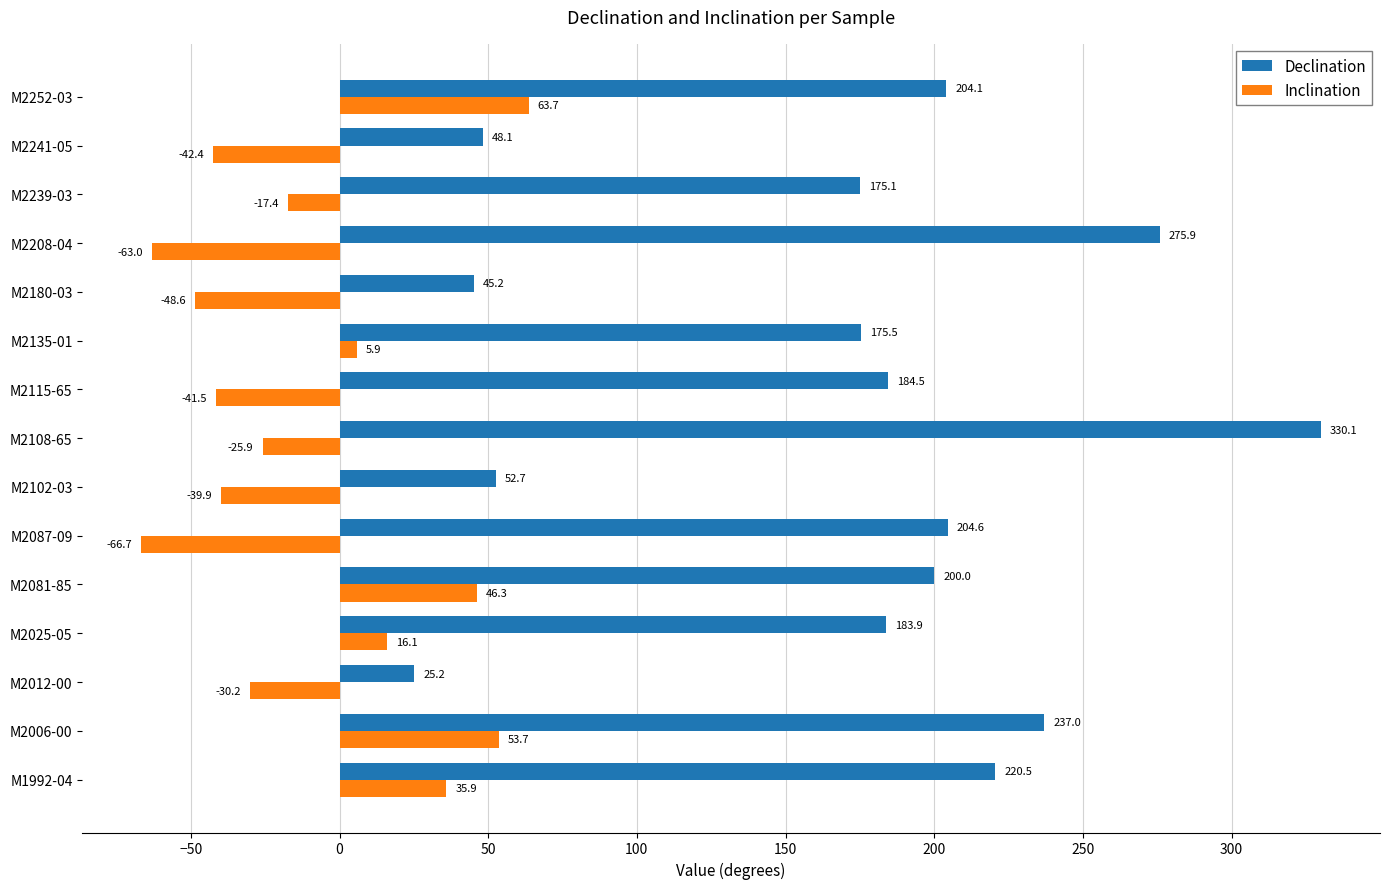

What is the approximate value of Inclination at M2239-03?

-17.4